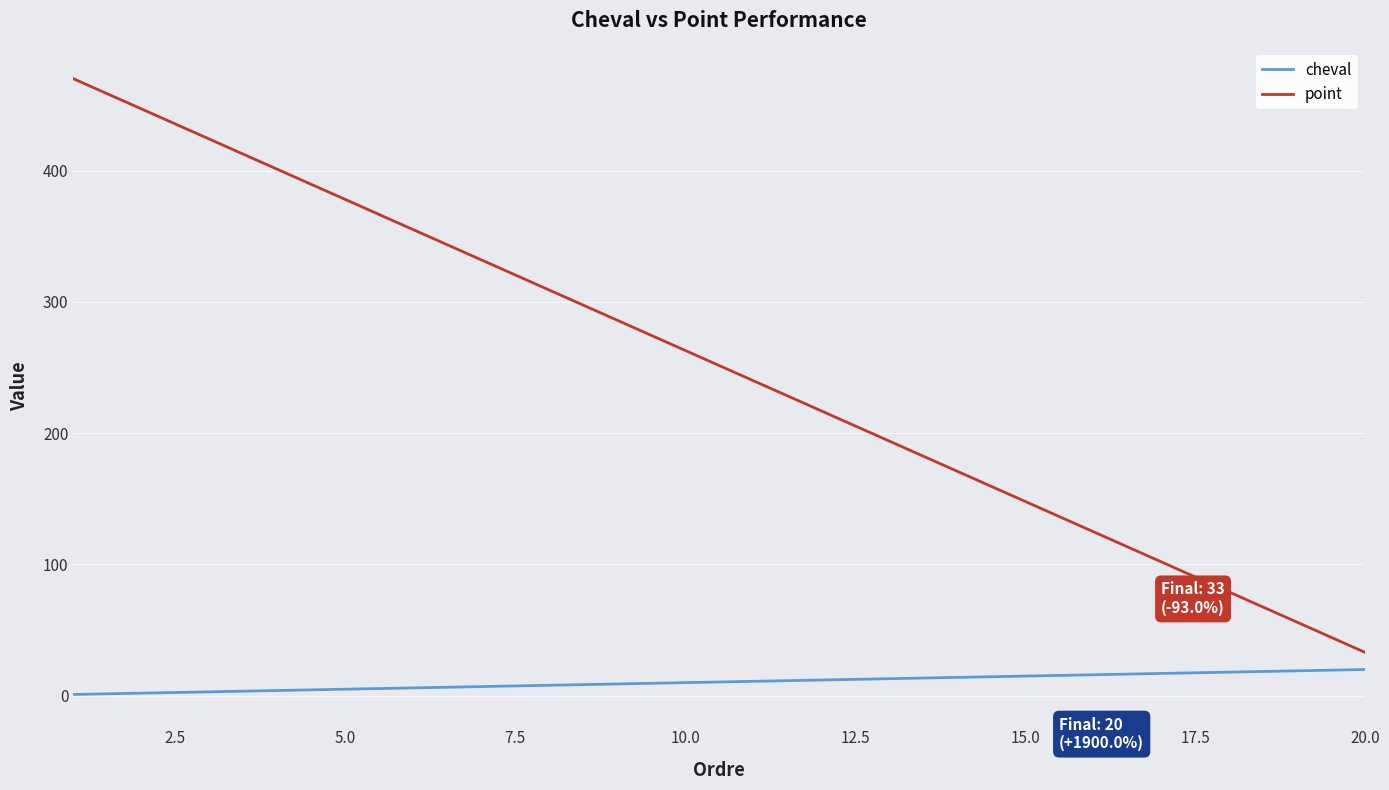

Which series has the largest total across all categories?

point